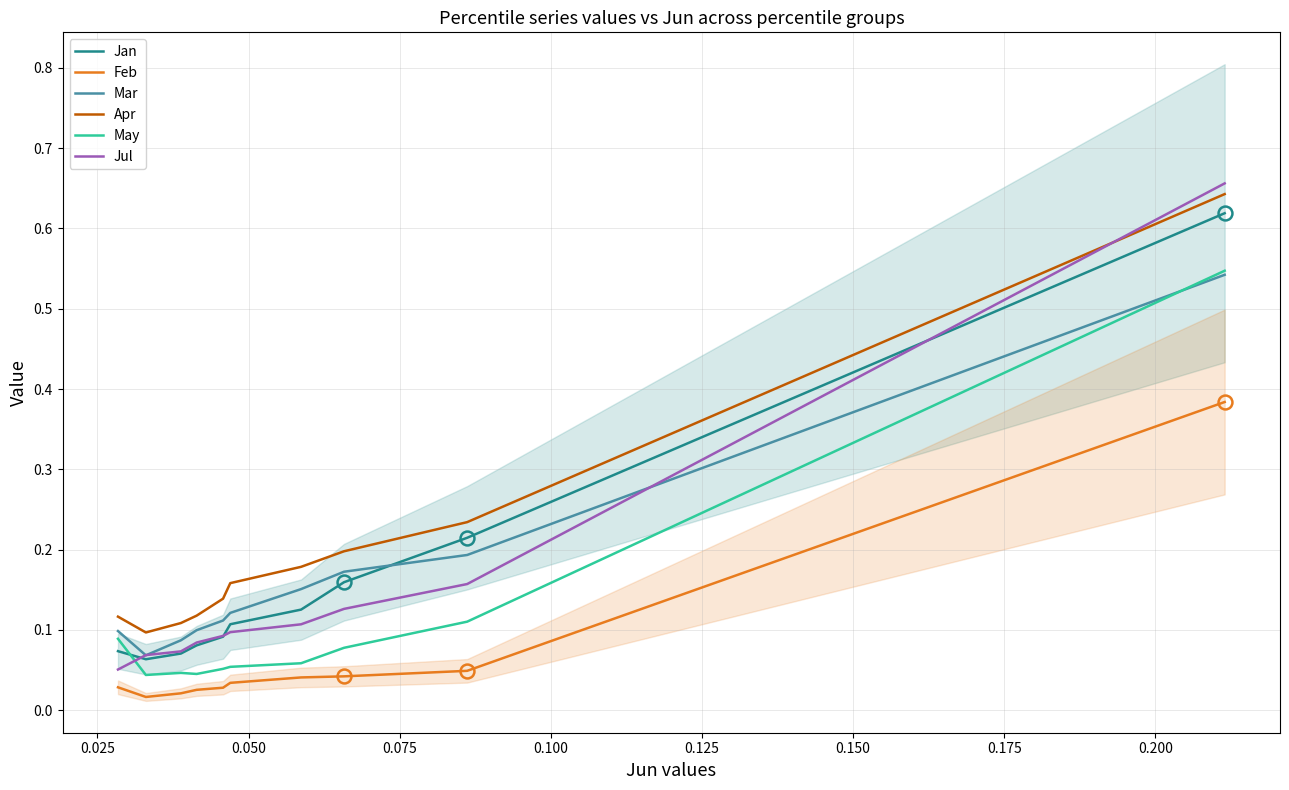

Which series has the widest spread of values?

Jul